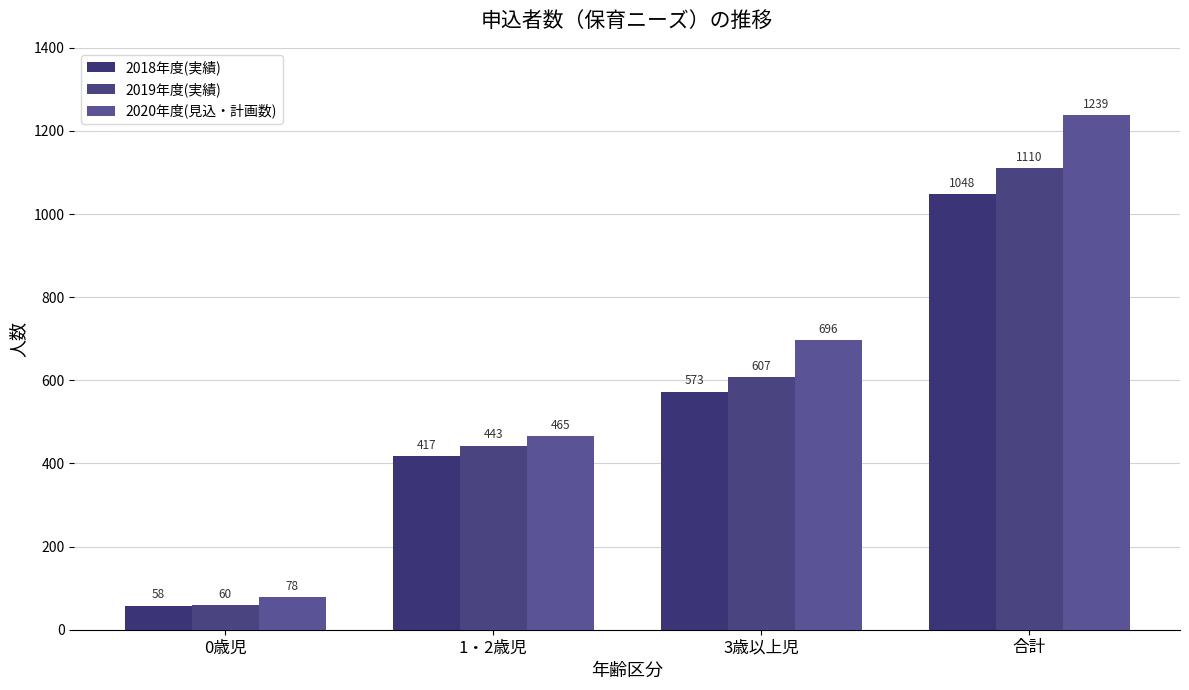

What is the total value across all series at 合計?

3397